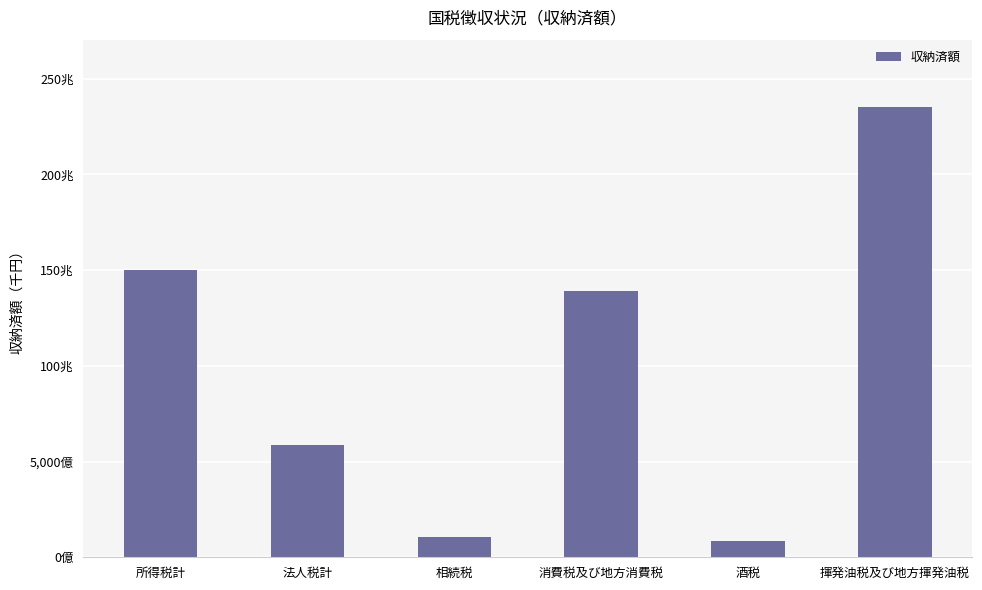

Count the number of data series in this chart.

1